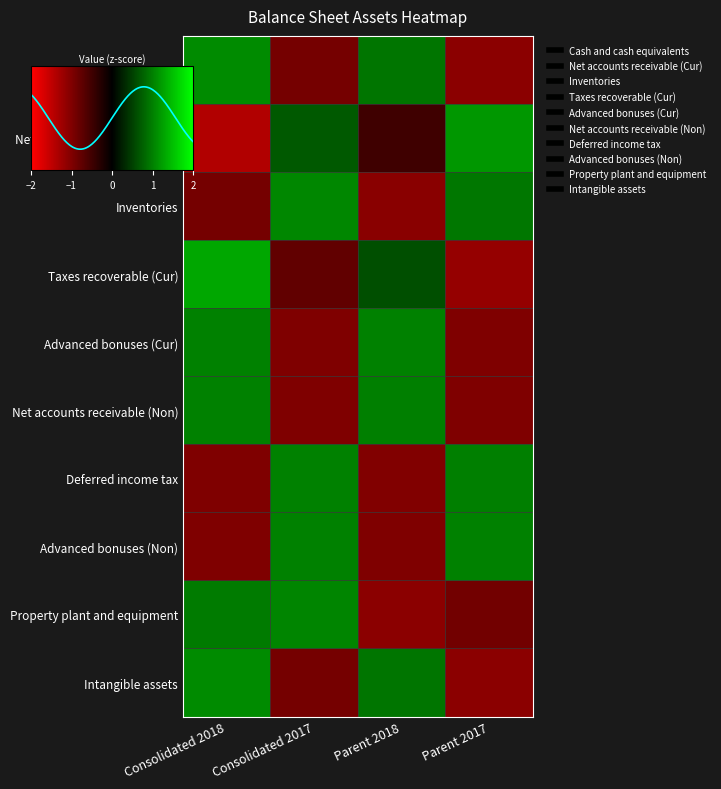

Reading left to right, extract all data points from this chart.

Cash and cash equivalents: Consolidated 2018=1.1	Consolidated 2017=-0.9	Parent 2018=0.9	Parent 2017=-1.1
Net accounts receivable (Cur): Consolidated 2018=-1.4	Consolidated 2017=0.7	Parent 2018=-0.5	Parent 2017=1.2
Inventories: Consolidated 2018=-0.9	Consolidated 2017=1.1	Parent 2018=-1.1	Parent 2017=0.9
Taxes recoverable (Cur): Consolidated 2018=1.3	Consolidated 2017=-0.8	Parent 2018=0.6	Parent 2017=-1.2
Advanced bonuses (Cur): Consolidated 2018=1.0	Consolidated 2017=-1.0	Parent 2018=1.0	Parent 2017=-1.0
Net accounts receivable (Non): Consolidated 2018=1.0	Consolidated 2017=-1.0	Parent 2018=1.0	Parent 2017=-1.0
Deferred income tax: Consolidated 2018=-1.0	Consolidated 2017=1.0	Parent 2018=-1.0	Parent 2017=1.0
Advanced bonuses (Non): Consolidated 2018=-1.0	Consolidated 2017=1.0	Parent 2018=-1.0	Parent 2017=1.0
Property plant and equipment: Consolidated 2018=1.0	Consolidated 2017=1.0	Parent 2018=-1.1	Parent 2017=-0.9
Intangible assets: Consolidated 2018=1.1	Consolidated 2017=-0.9	Parent 2018=0.9	Parent 2017=-1.1